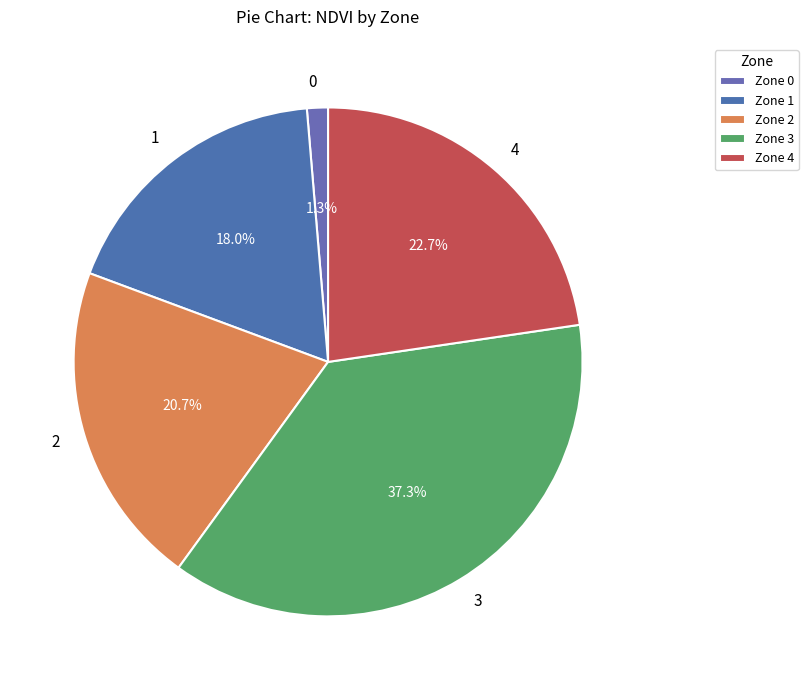

To the nearest percent, what is the difference between the largest and smallest slice percentages?

36%